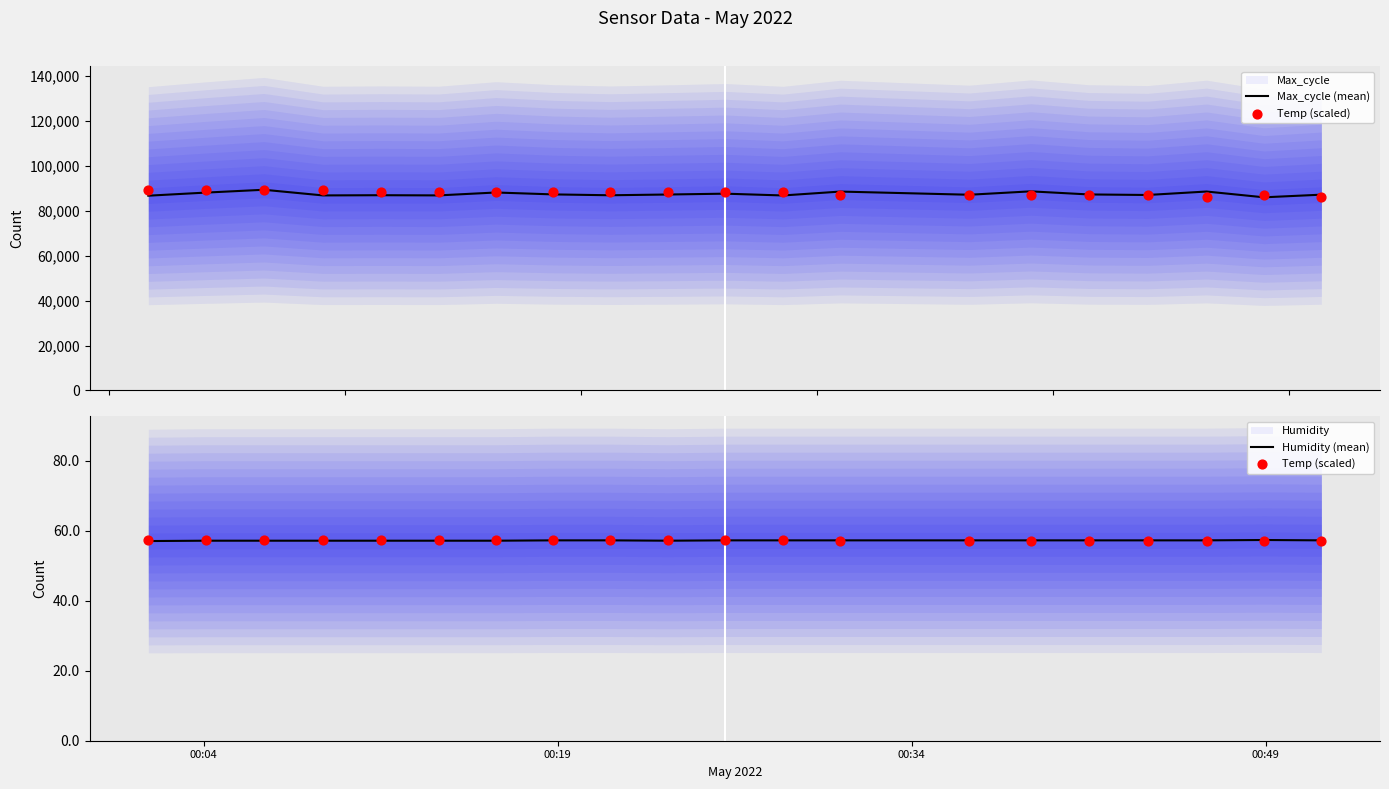

Which series contains the highest Y value?

Max_cycle (mean)